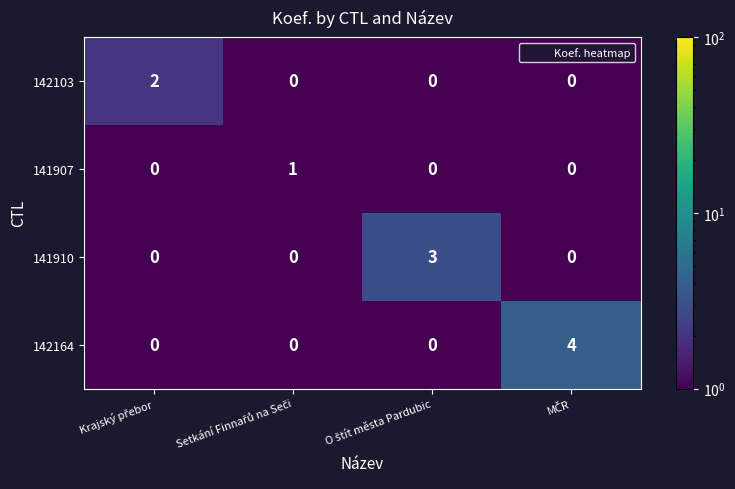

Which series has the largest range (max minus min)?

142164